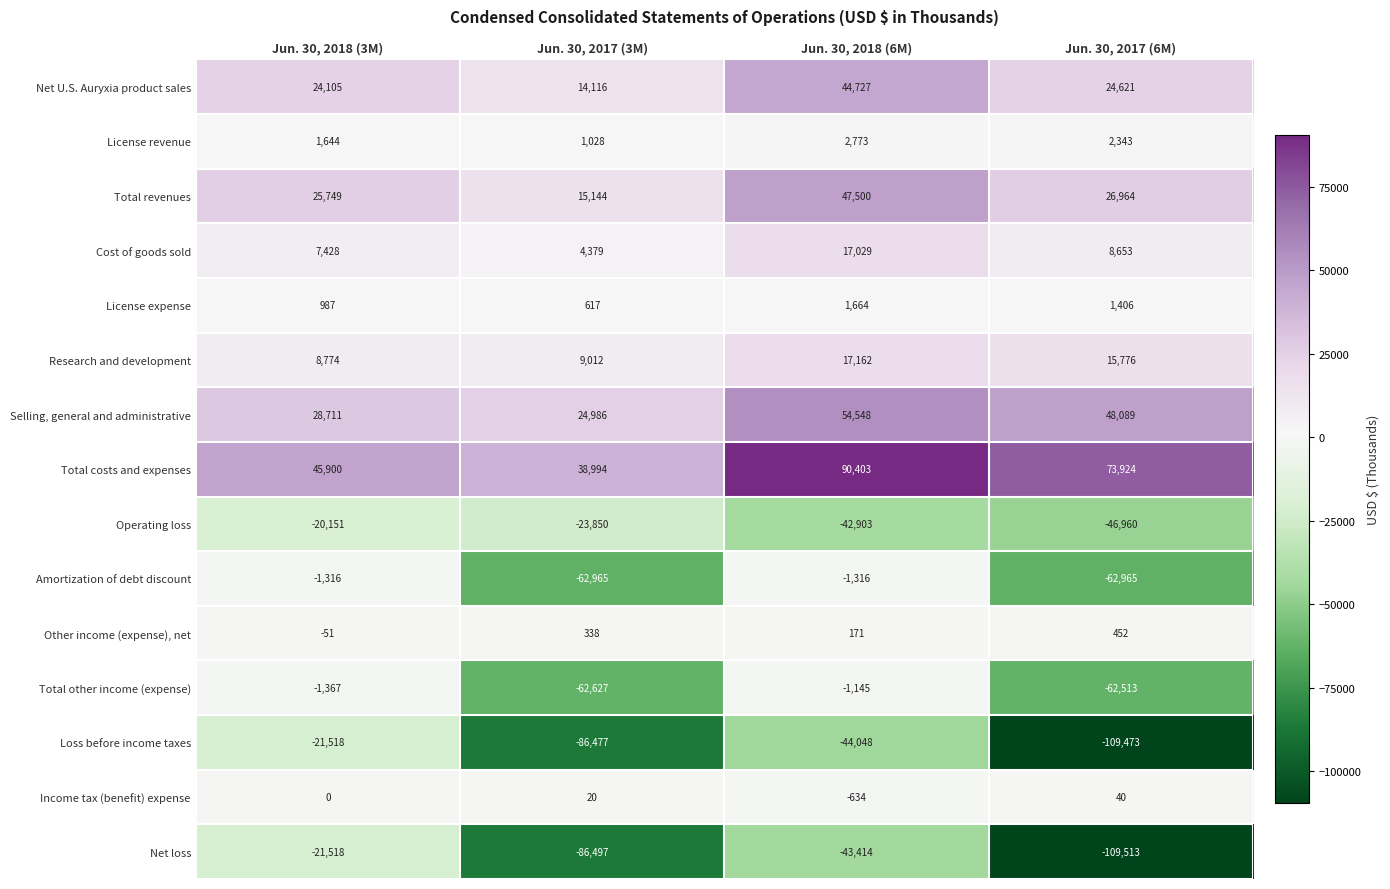

Which series changed the most between Jun. 30, 2018 (3M) and Jun. 30, 2017 (6M)?

Net loss